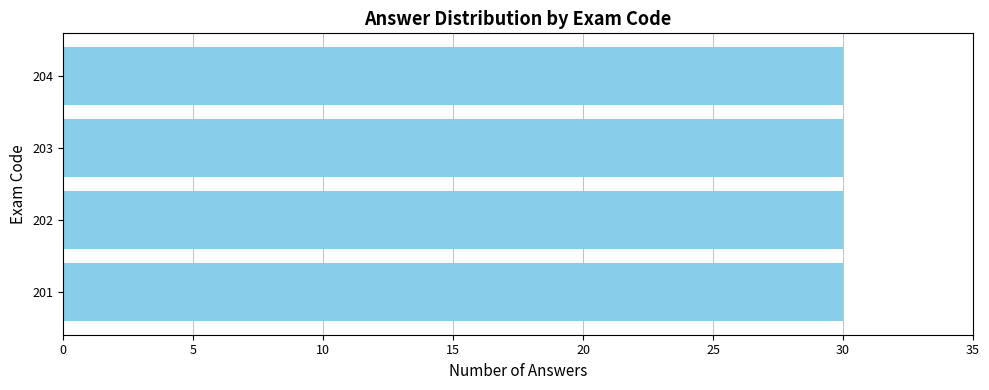

List the labels in order of value, largest first.

201, 204, 202, 203